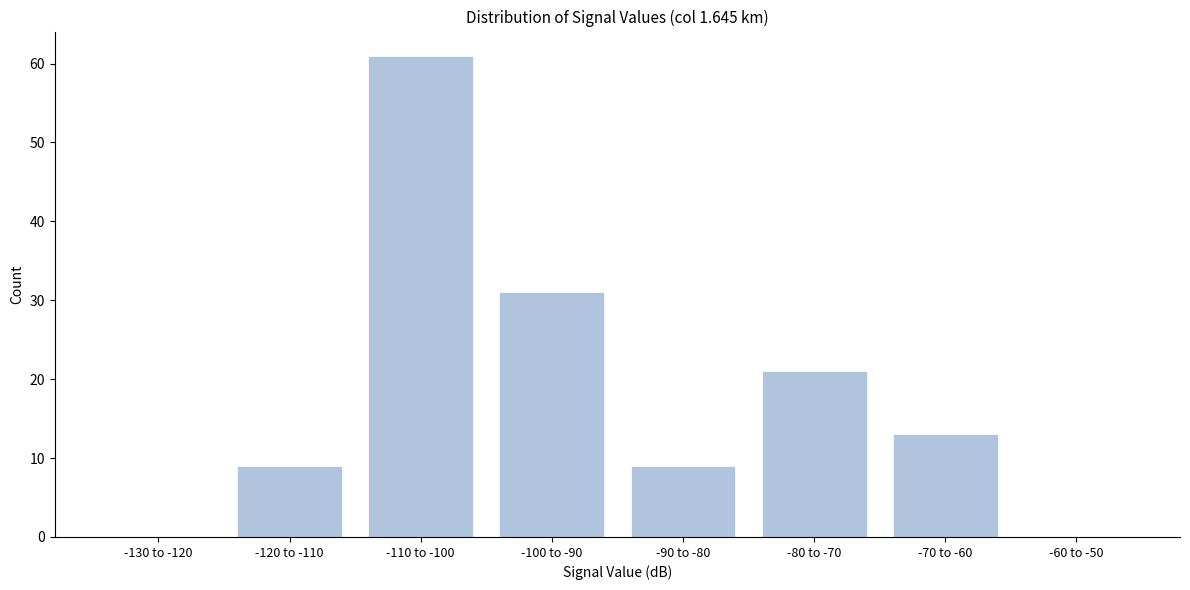

Reading right to left, extract all data points from this chart.

-60 to -50=0	-70 to -60=13	-80 to -70=21	-90 to -80=9	-100 to -90=31	-110 to -100=61	-120 to -110=9	-130 to -120=0